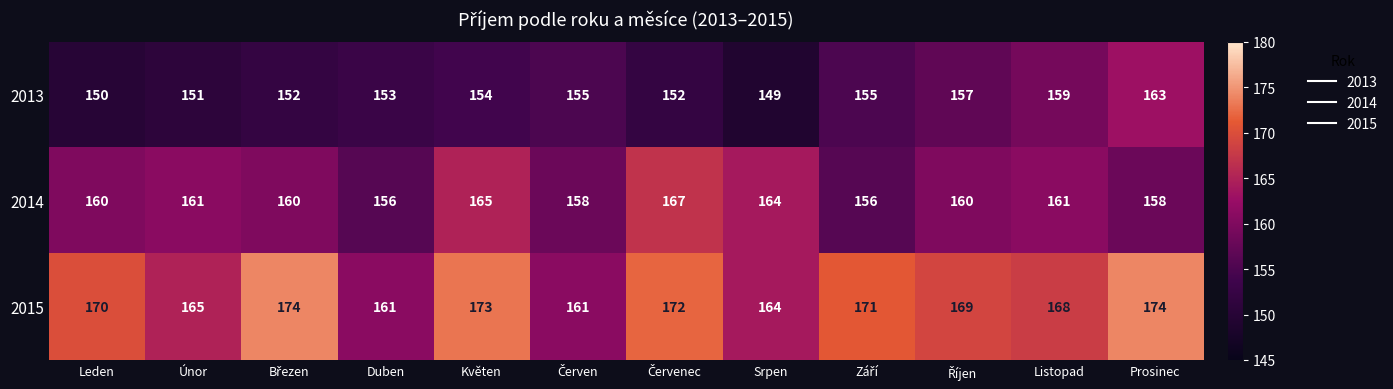

At which category is the sum across all series the highest?

Prosinec